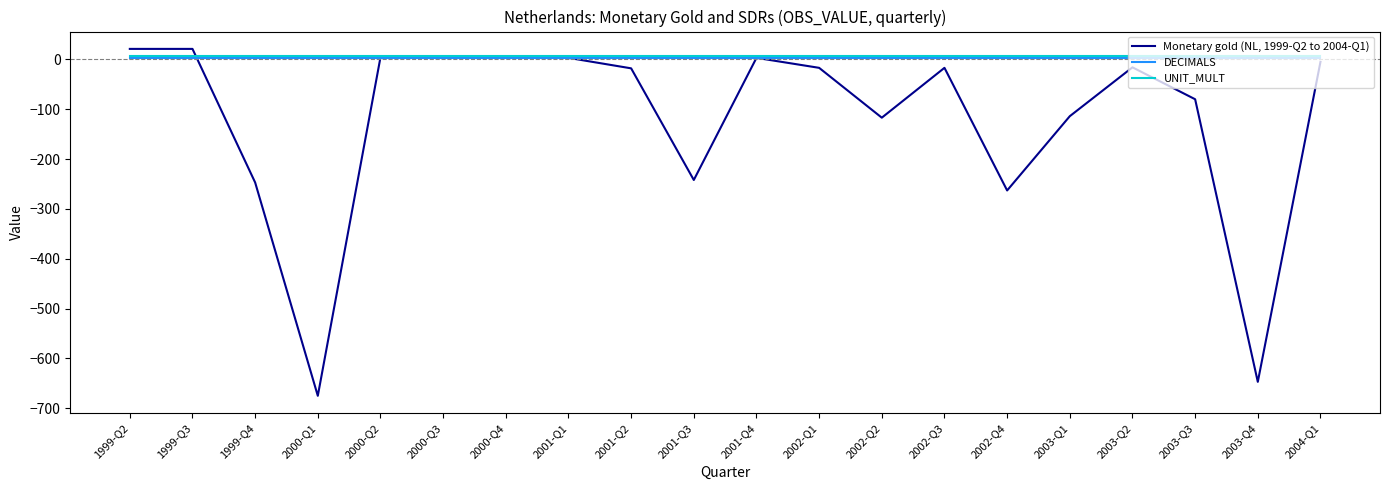

What is the maximum value for Monetary gold (NL, 1999-Q2 to 2004-Q1)?

21